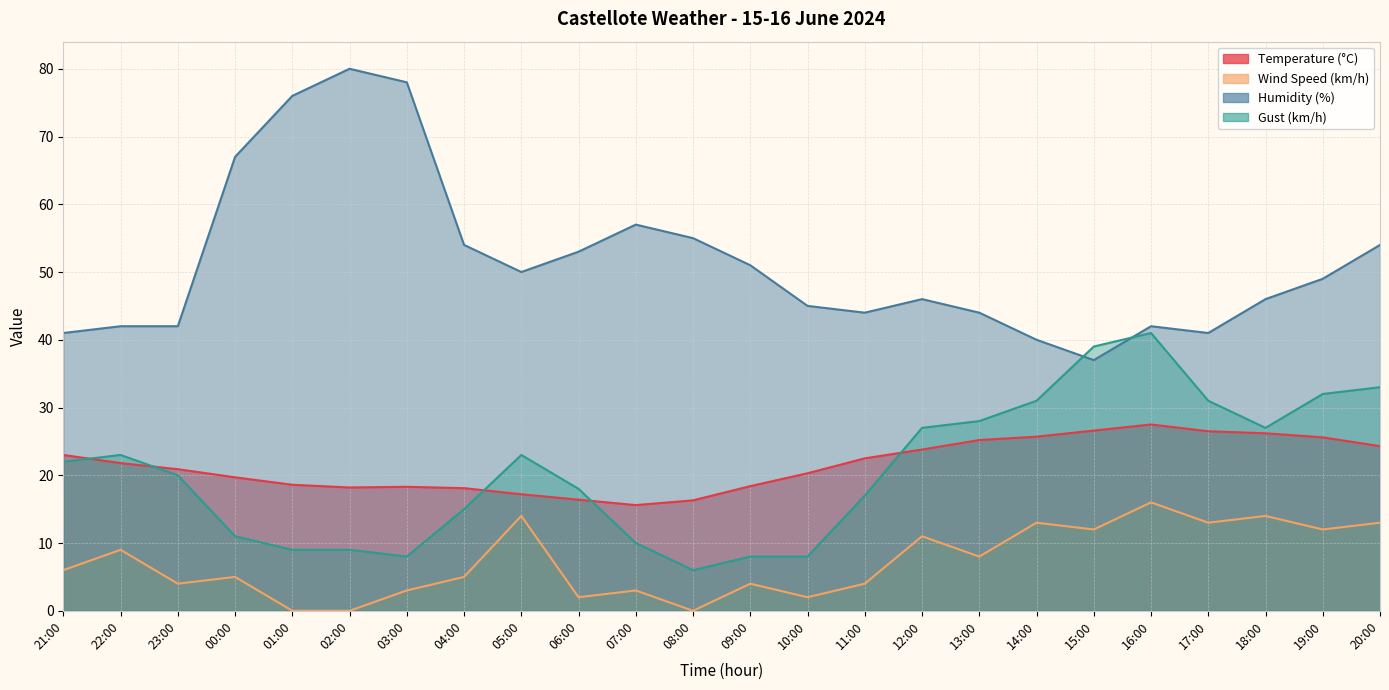

Which category has the highest value in the Humidity (%) series?

02:00